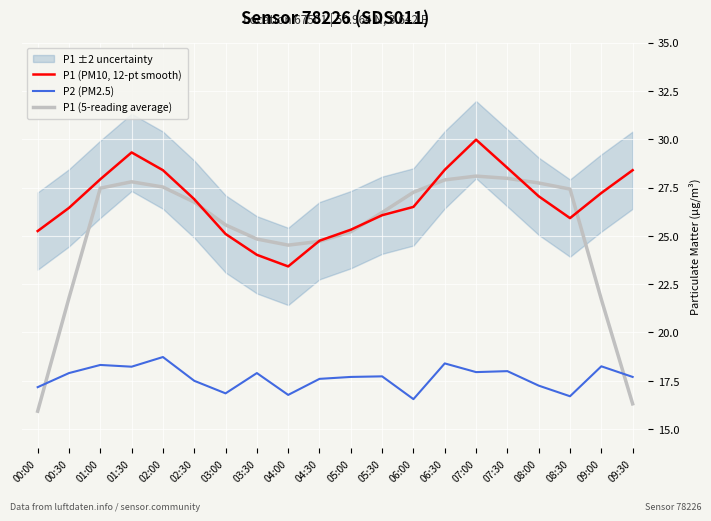

What is the spread (max minus min) of values at 05:30?

8.5